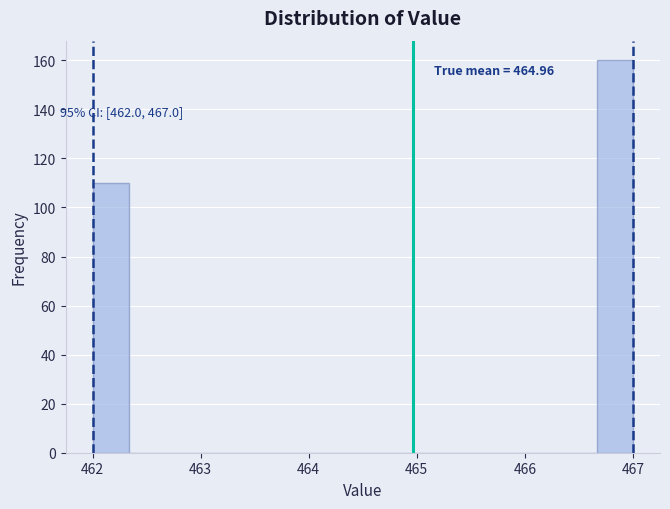

Read against the x-axis, roughly where is the centre of the tallest bar?

466.8